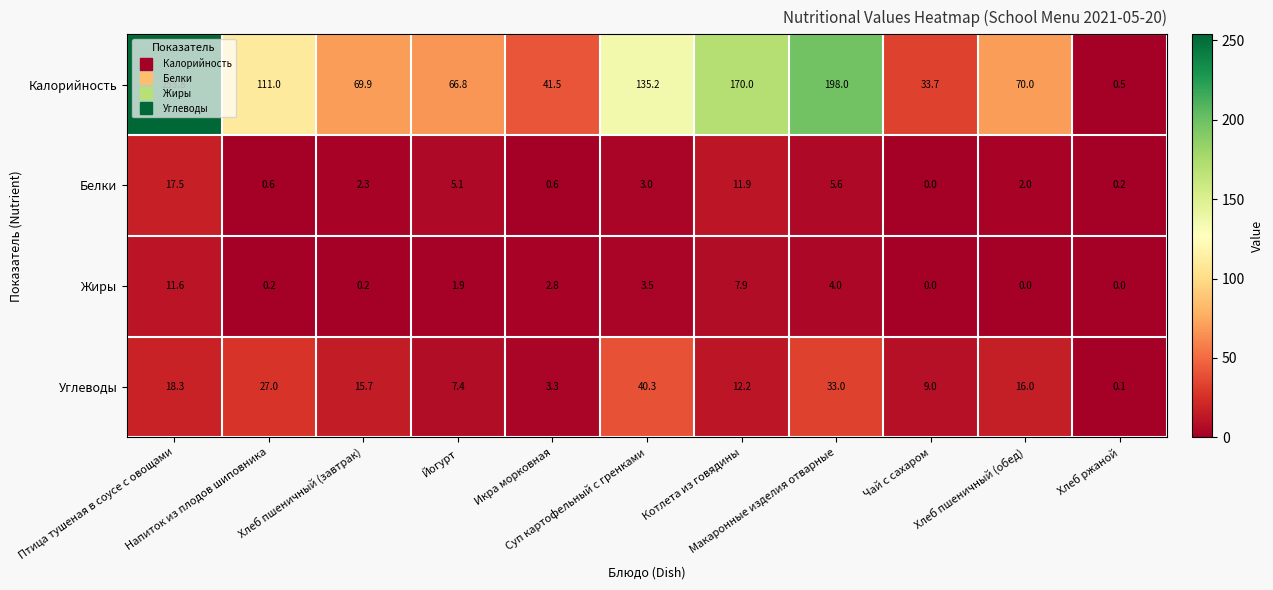

What is the total value across all series at Чай с сахаром?

42.7